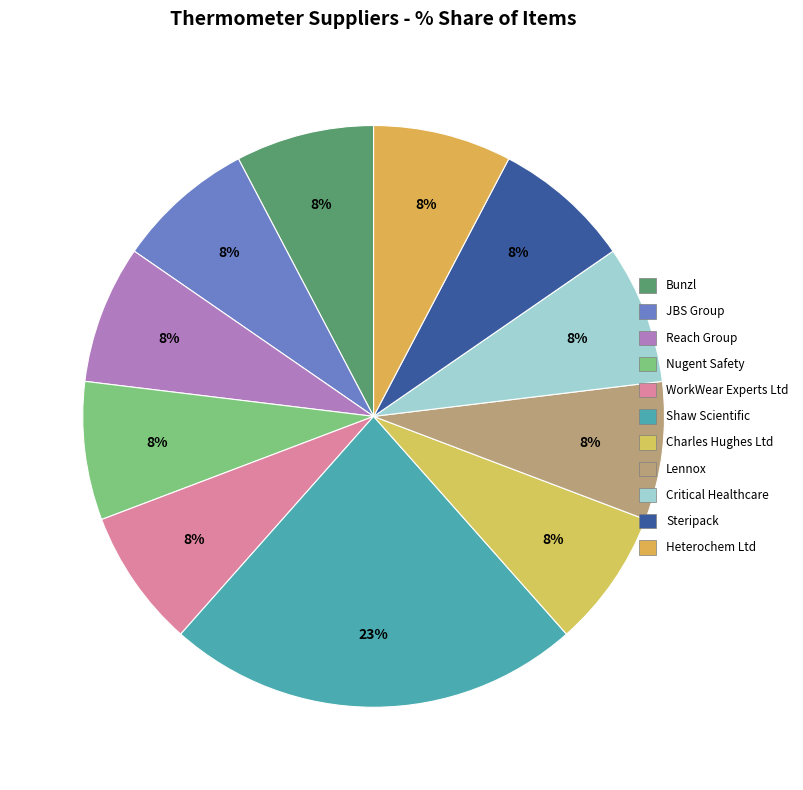

To the nearest percent, what portion does Lennox represent?

8%